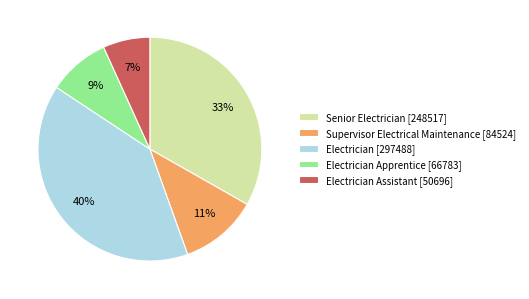

What is the smallest slice in the pie chart?

Electrician Assistant [50696]